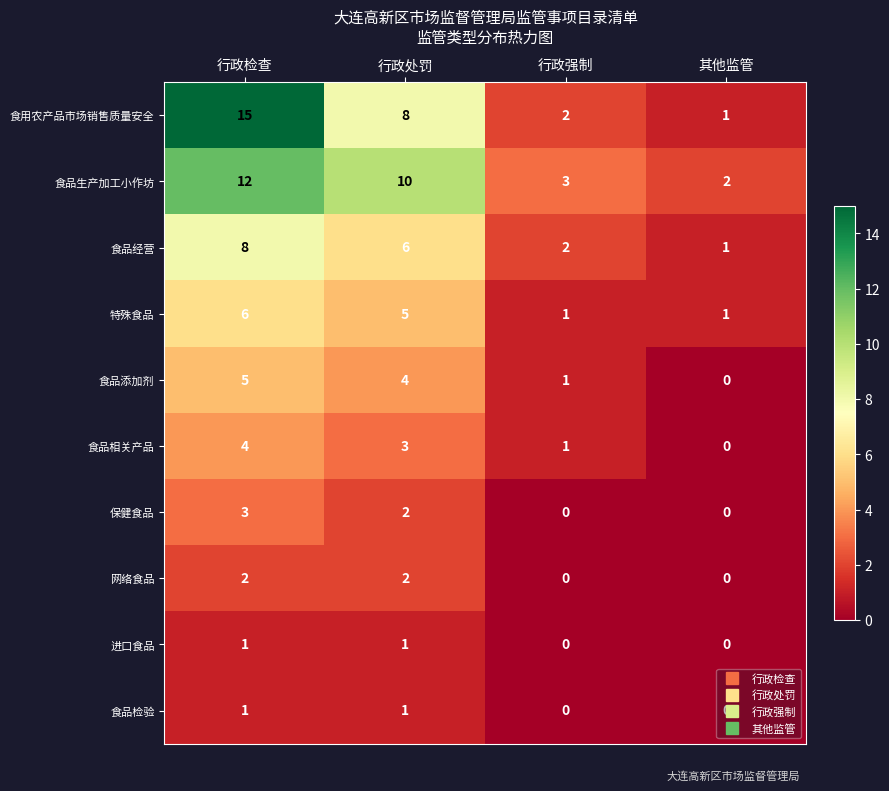

The 食品相关产品 series shows 3 at 行政处罚. True or false?

True